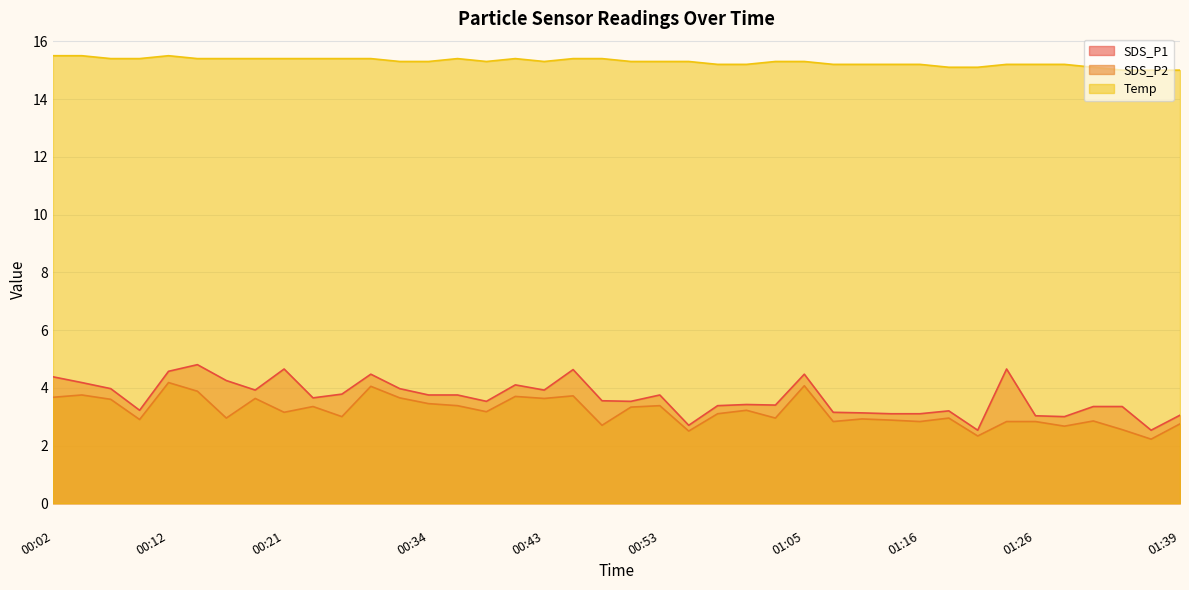

True or false: SDS_P2 and SDS_P1 intersect in this chart.

False